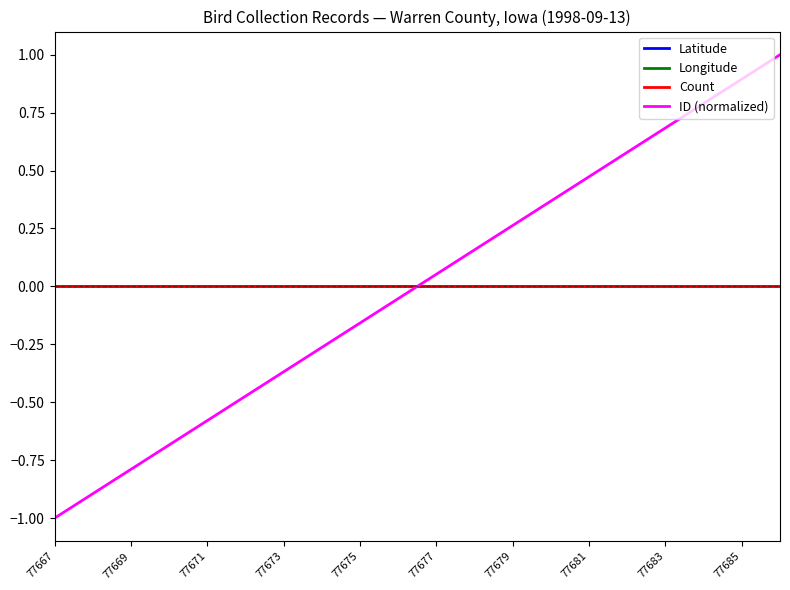

How many lines are shown in the chart?

4